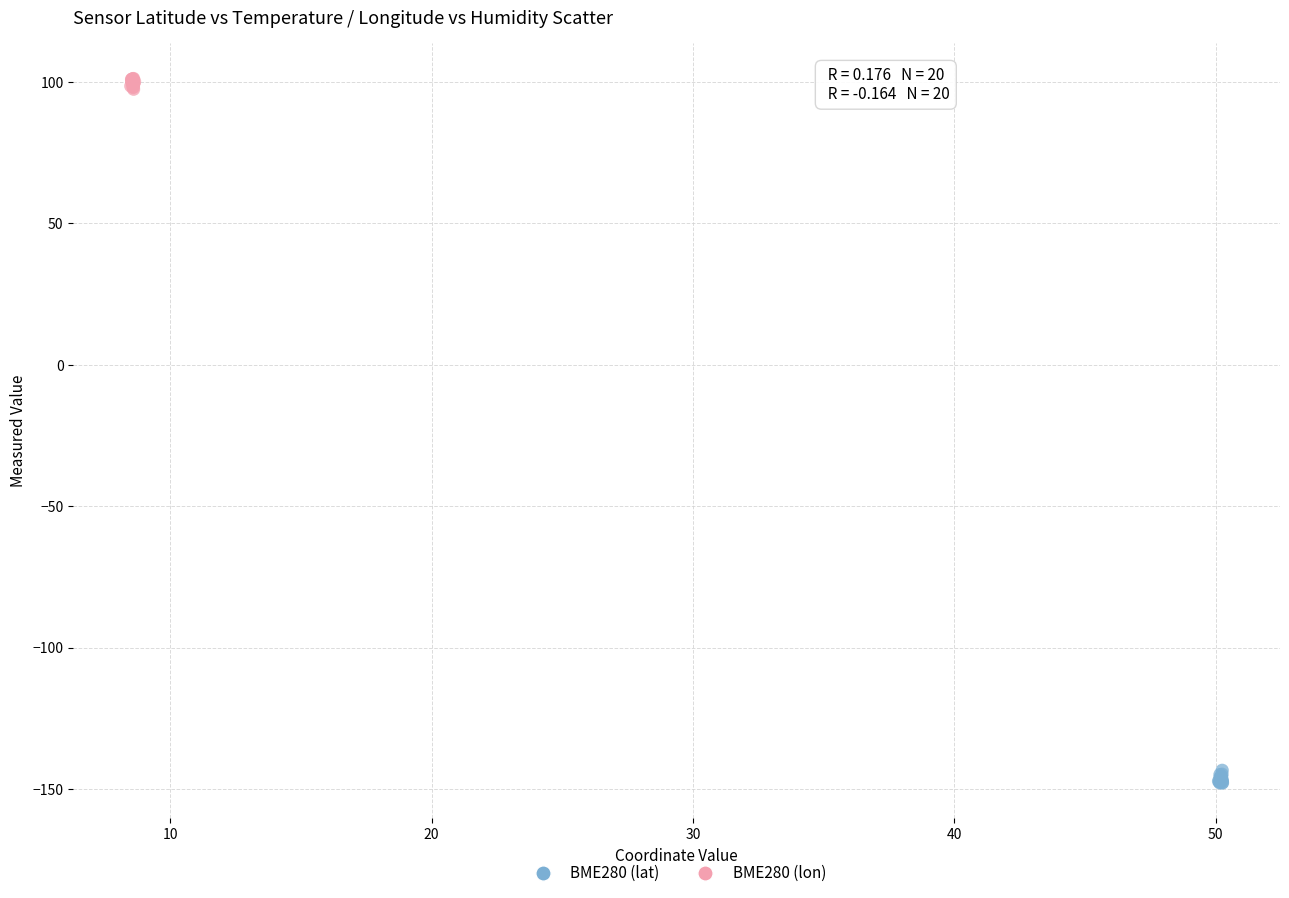

Which series reaches the minimum Y coordinate?

BME280 (lat)